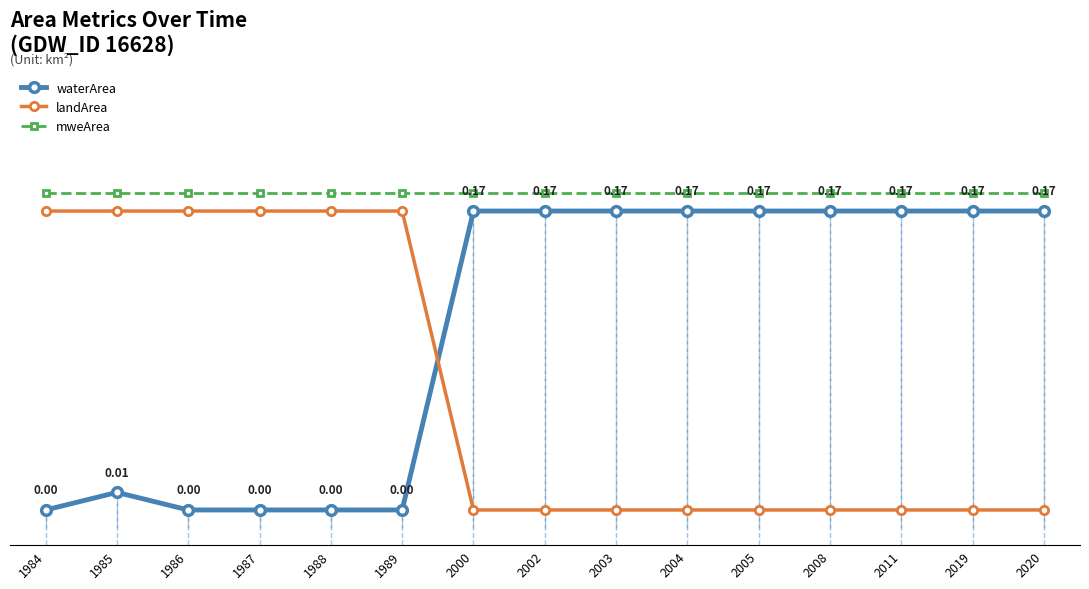

What is the greatest value displayed?

0.2